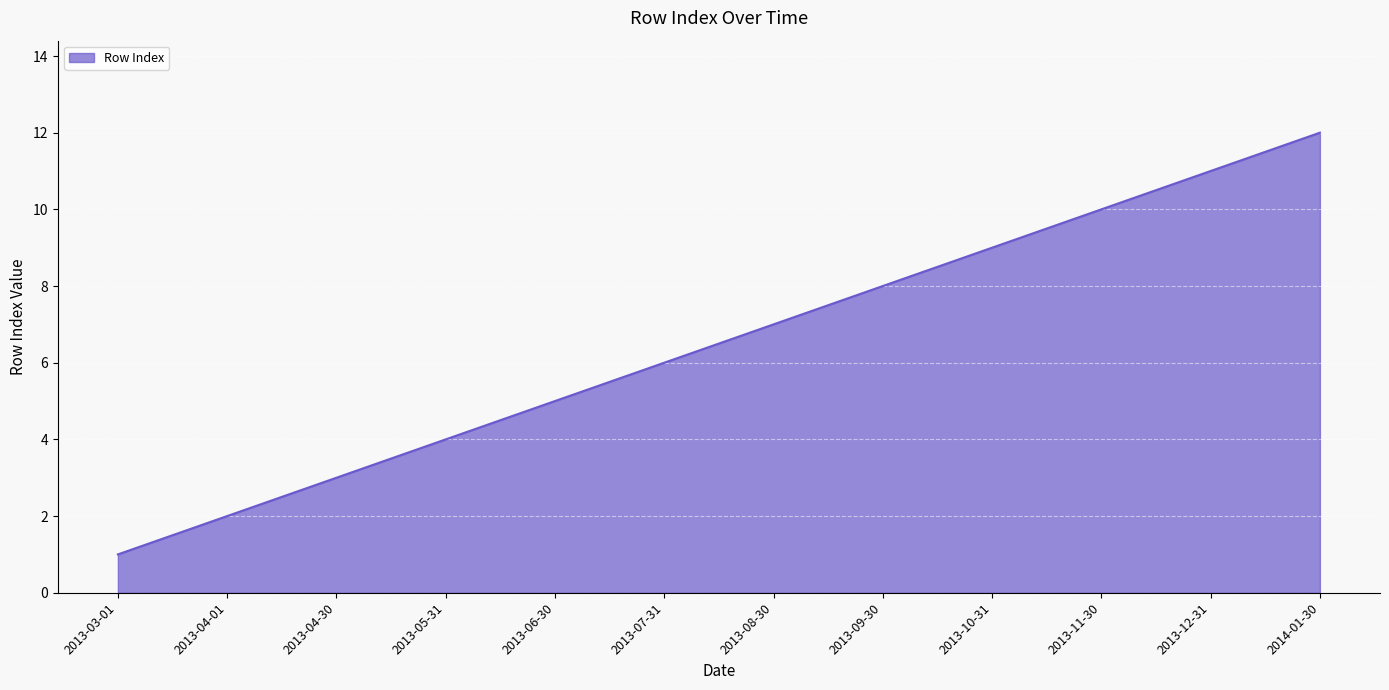

What is the smallest value displayed?

1